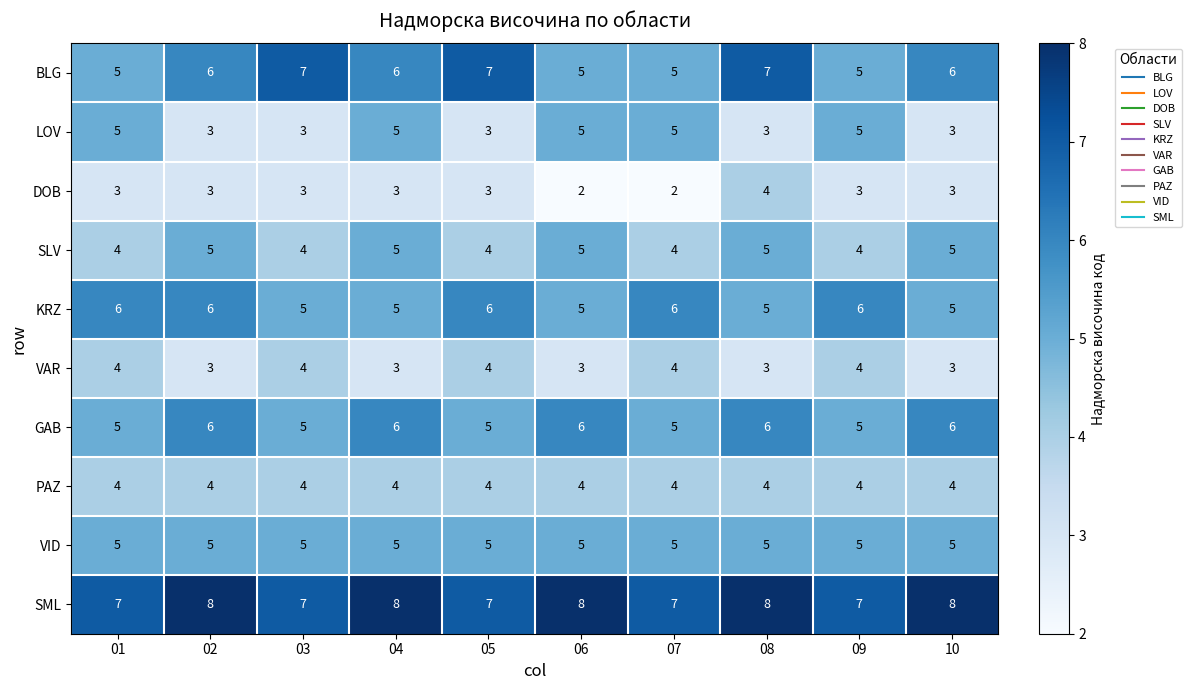

Count the VAR values in the range 3 to 4.

10